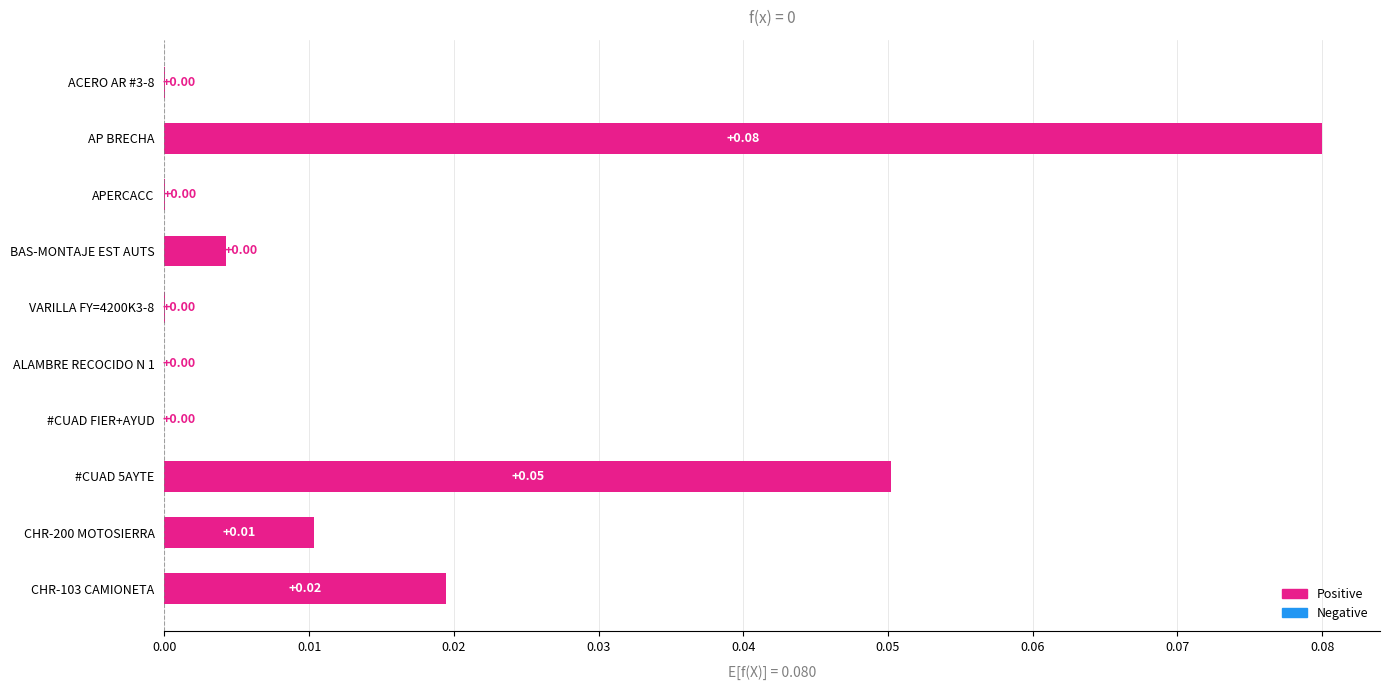

At which category does the chart reach its peak across all series?

AP BRECHA